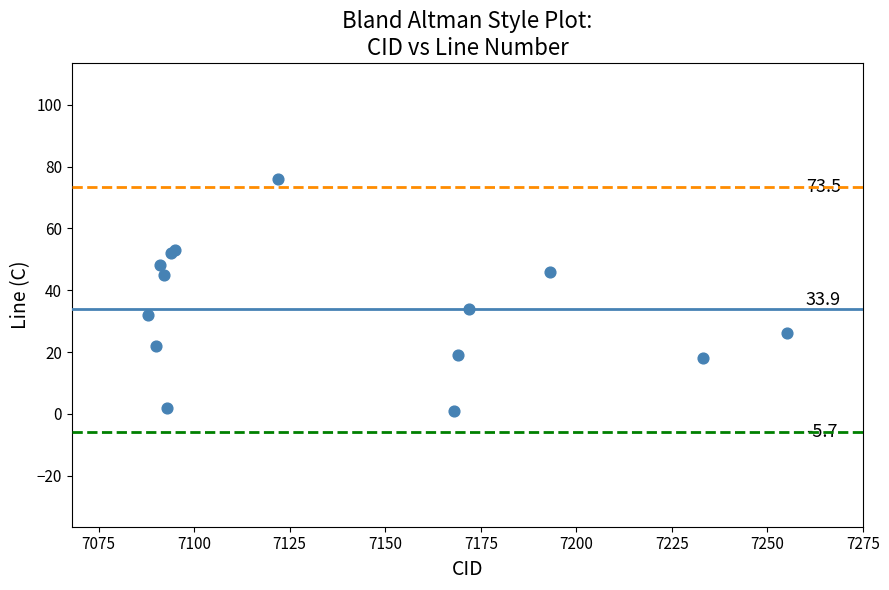

What Y value in the scatter plot is closest to 38?

34